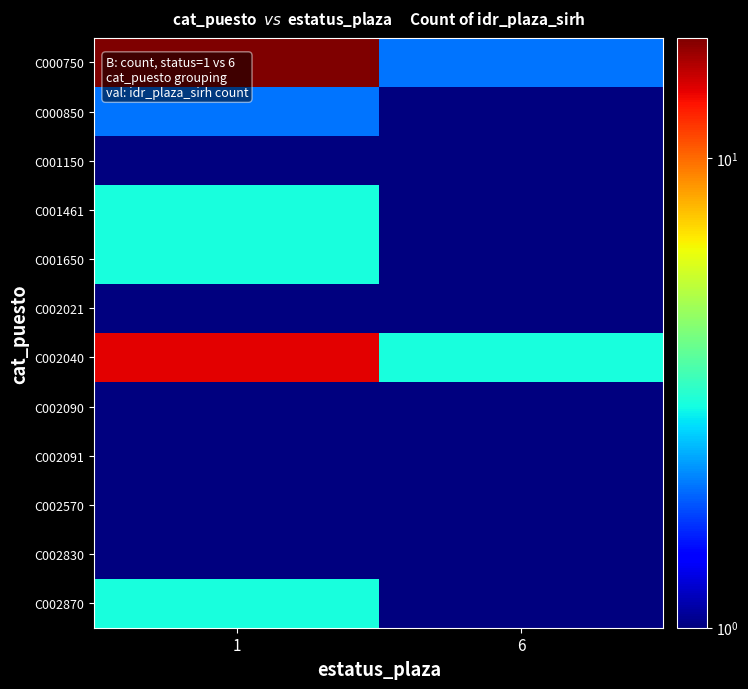

Between 6 and 1, which is larger?

1